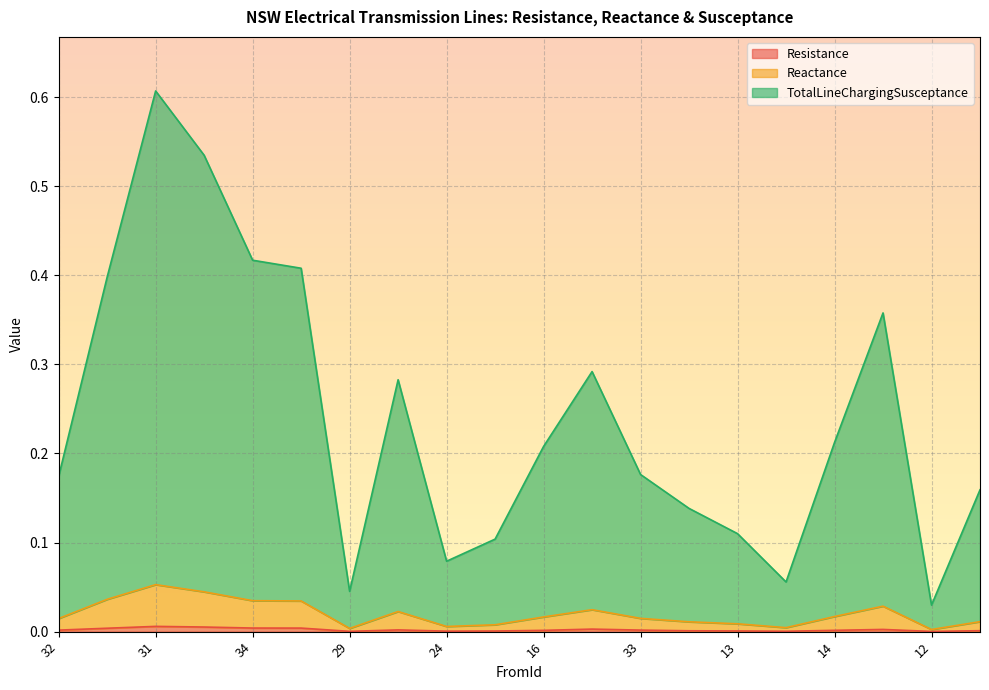

What is the total value across all series at 32?

0.2